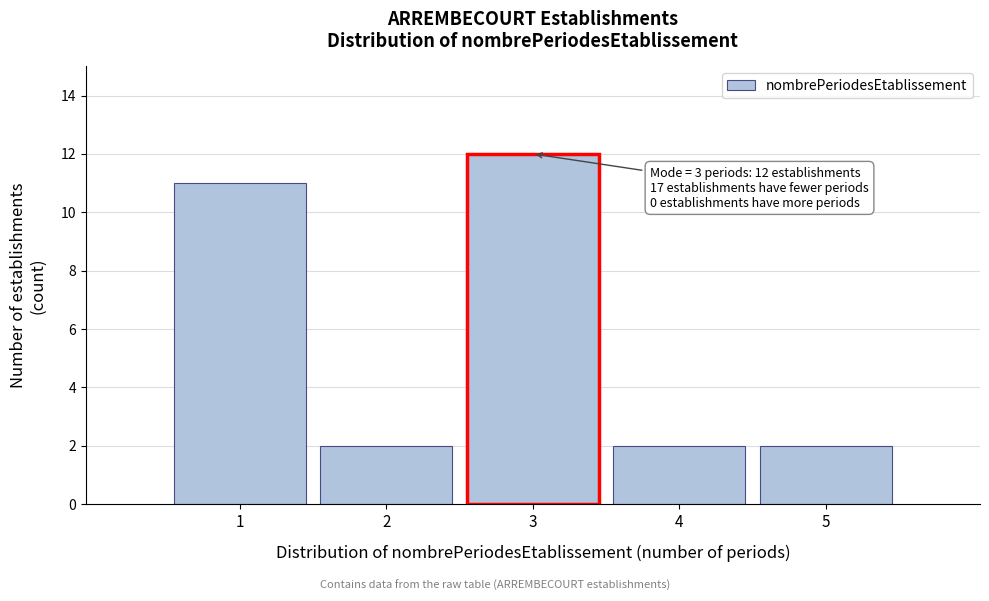

Over which range of the x-axis is the bar tallest?

2.5 to 3.5